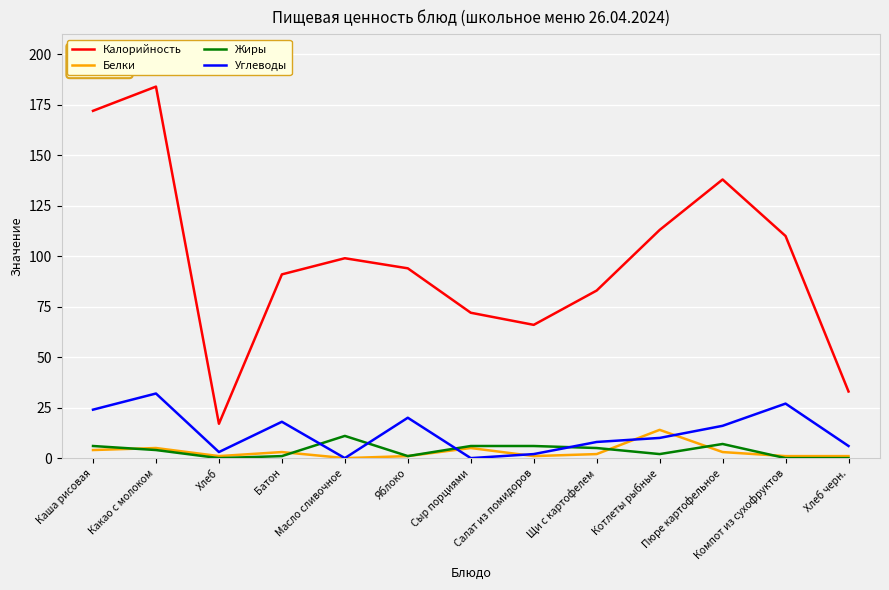

Reading right to left, list all the values displayed in this chart.

Калорийность: 33	110	138	113	83	66	72	94	99	91	17	184	172
Белки: 1	1	3	14	2	1	5	1	0	3	1	5	4
Жиры: 0	0	7	2	5	6	6	1	11	1	0	4	6
Углеводы: 6	27	16	10	8	2	0	20	0	18	3	32	24